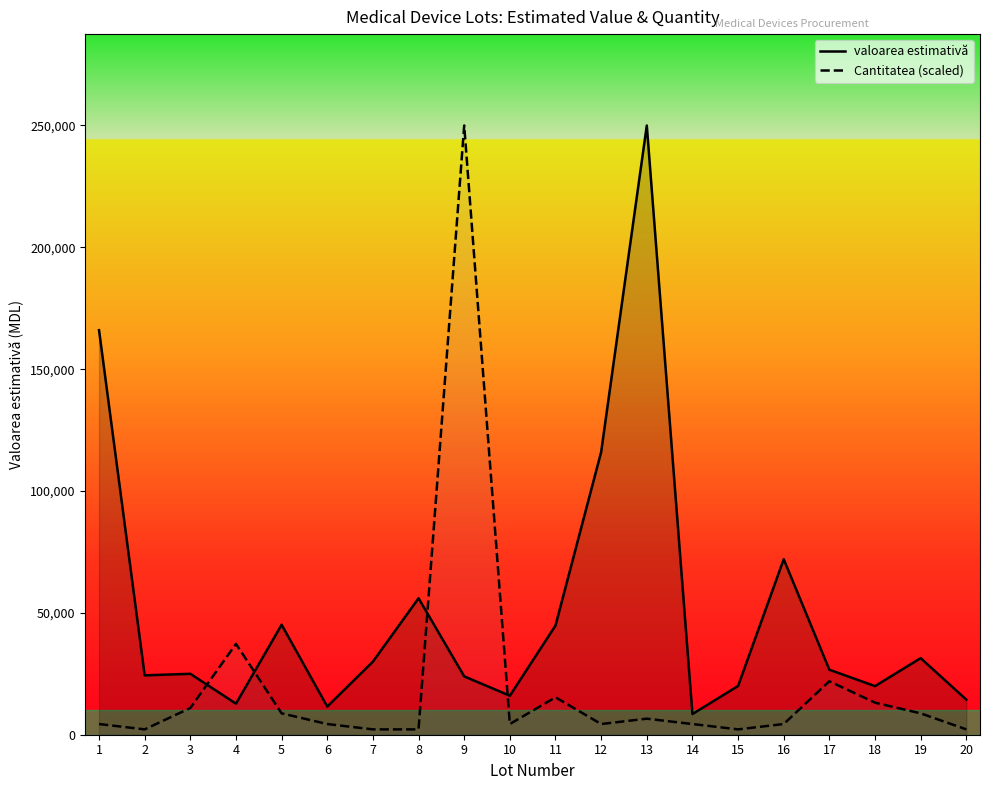

How many data points in Cantitatea (scaled) are above 4385?

15